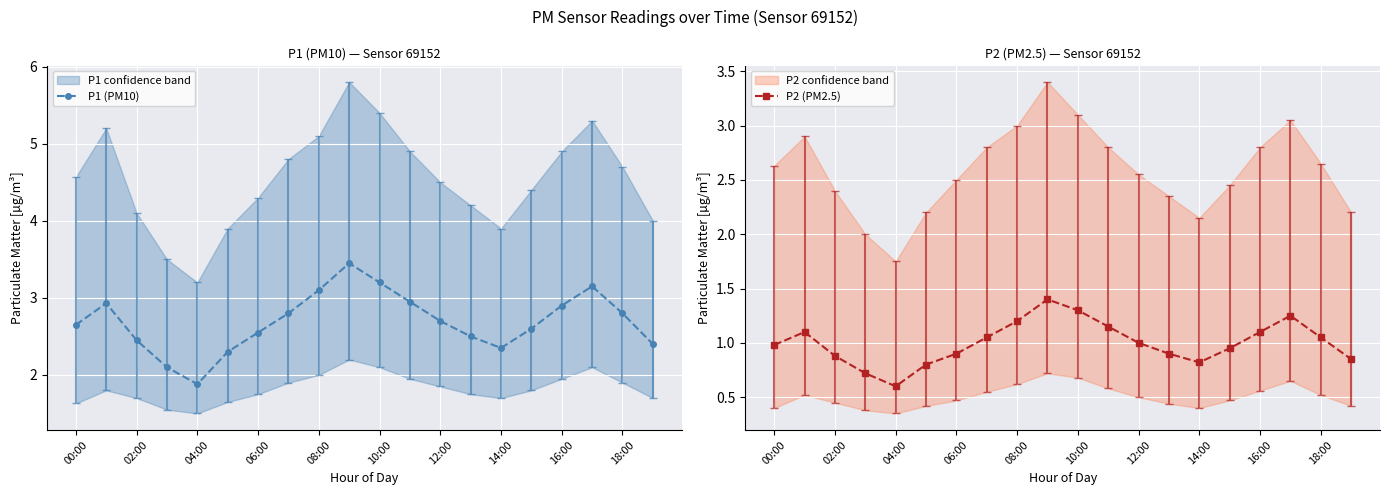

What is the average value of the P2 (PM2.5) series?

1.0